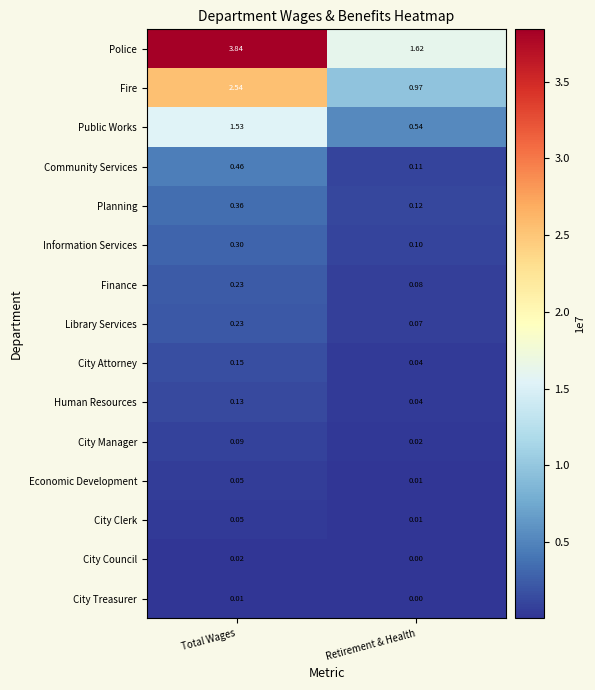

List the labels in order of Community Services value, largest first.

Total Wages, Retirement & Health